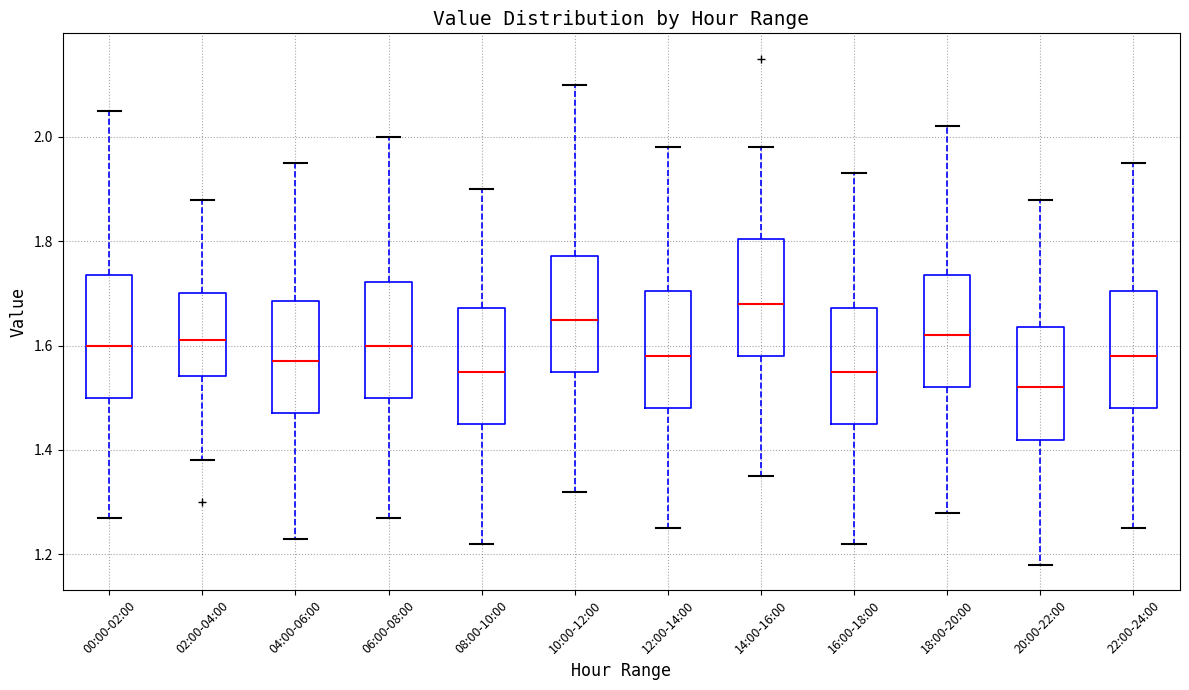

Reading left to right, read every box against the y-axis: the position of its median line, the range the box covers, and the ends of its whiskers. The values are not printed on the chart, so give them approximately, as read against the axis.

00:00-02:00: median 1.60, box 1.50 to 1.74, whiskers 1.28 to 2.06
02:00-04:00: median 1.62, box 1.54 to 1.70, whiskers 1.38 to 1.88
04:00-06:00: median 1.58, box 1.48 to 1.68, whiskers 1.24 to 1.96
06:00-08:00: median 1.60, box 1.50 to 1.72, whiskers 1.28 to 2.00
08:00-10:00: median 1.56, box 1.46 to 1.68, whiskers 1.22 to 1.90
10:00-12:00: median 1.66, box 1.56 to 1.78, whiskers 1.32 to 2.10
12:00-14:00: median 1.58, box 1.48 to 1.70, whiskers 1.26 to 1.98
14:00-16:00: median 1.68, box 1.58 to 1.80, whiskers 1.36 to 1.98
16:00-18:00: median 1.56, box 1.46 to 1.68, whiskers 1.22 to 1.94
18:00-20:00: median 1.62, box 1.52 to 1.74, whiskers 1.28 to 2.02
20:00-22:00: median 1.52, box 1.42 to 1.64, whiskers 1.18 to 1.88
22:00-24:00: median 1.58, box 1.48 to 1.70, whiskers 1.26 to 1.96